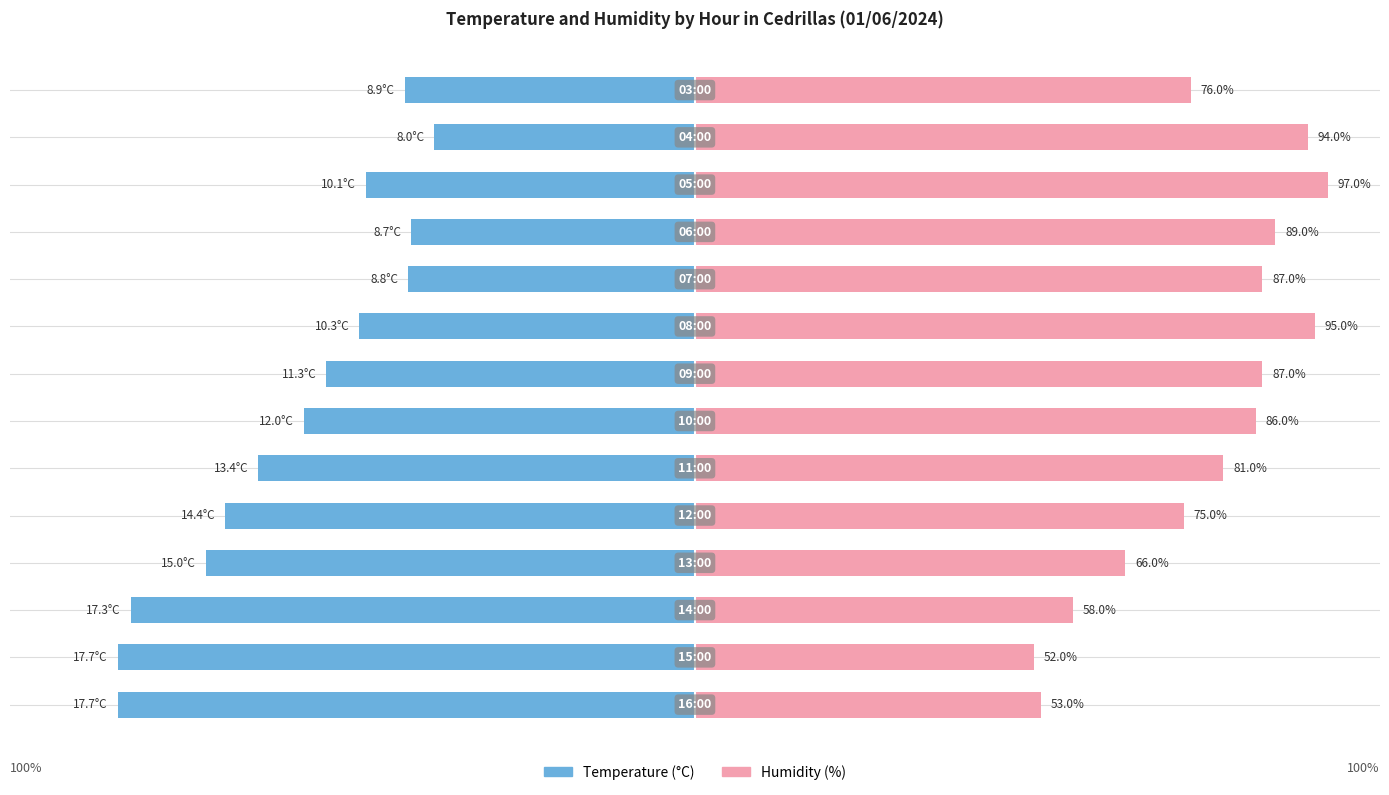

How many distinct data groups are displayed?

2